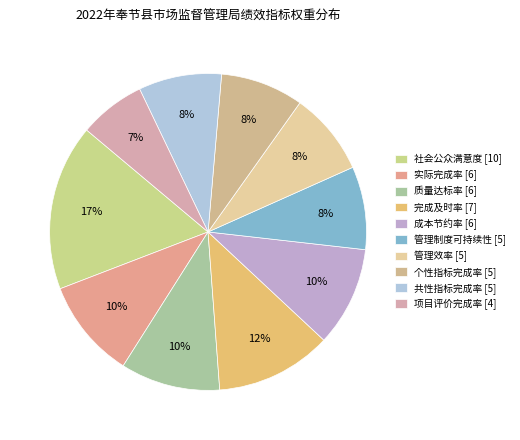

How many segments does this pie chart have?

10